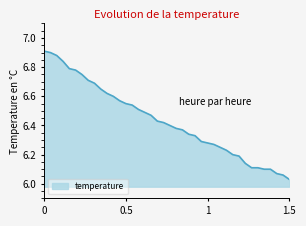

What is the difference between the maximum and minimum values?

0.9